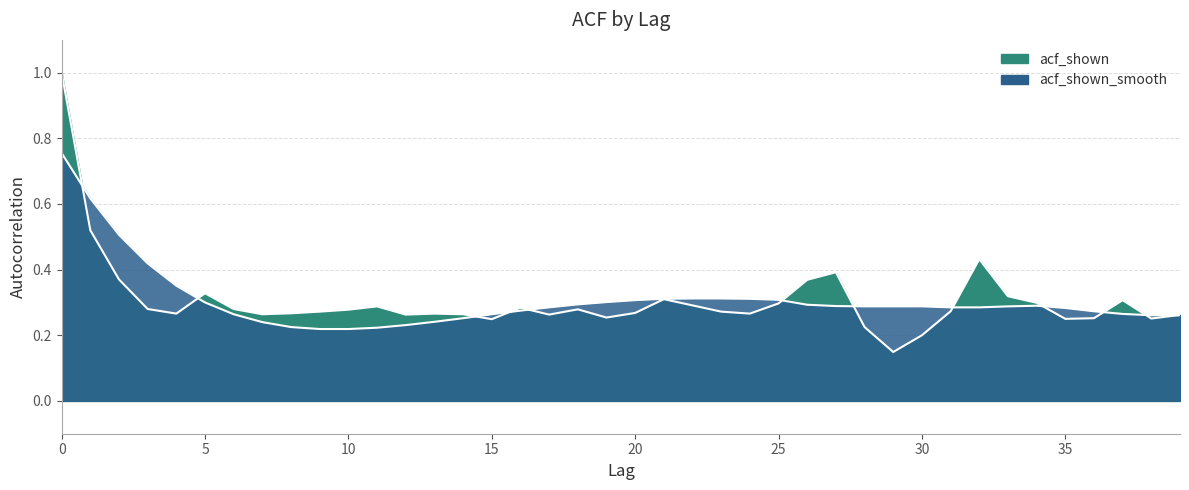

What is the approximate value of acf_shown at 29?

0.1